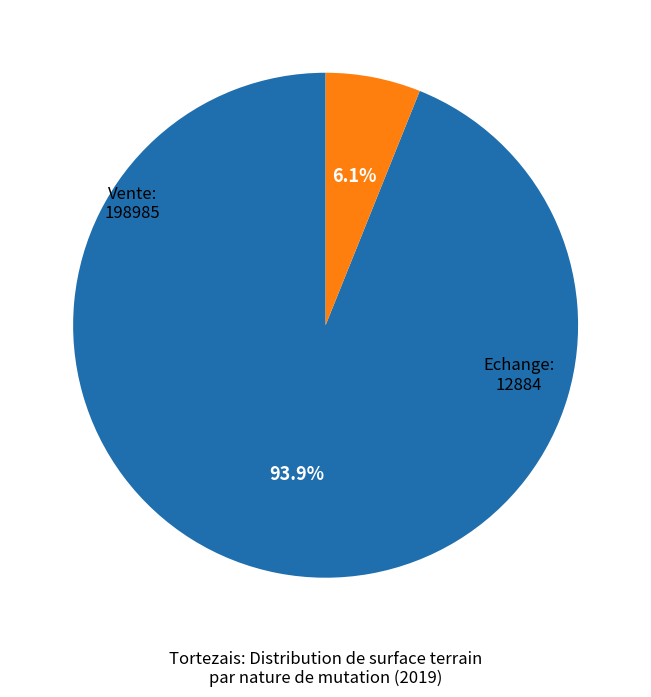

Does any single category account for the majority?

Yes